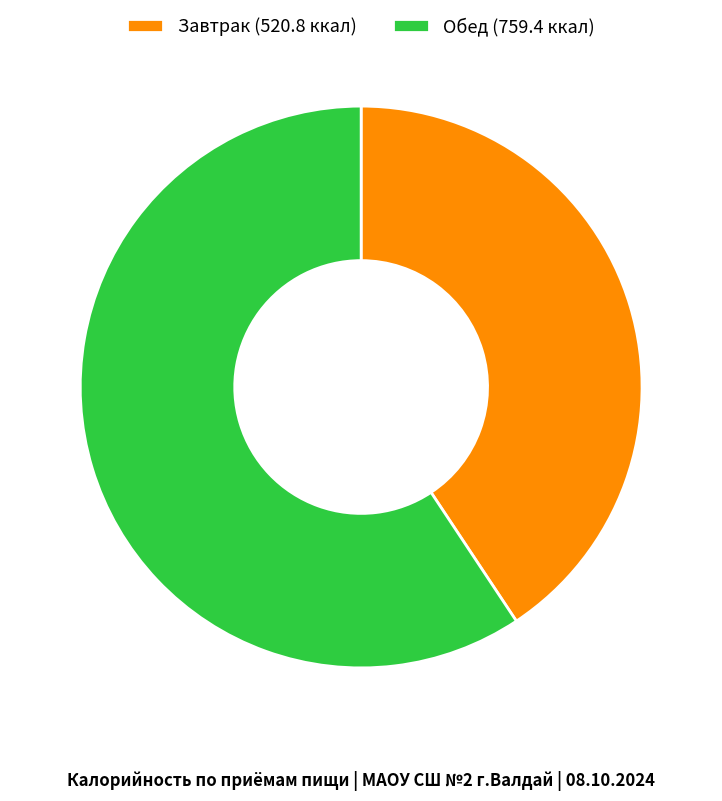

Is there a majority slice in this chart?

Yes